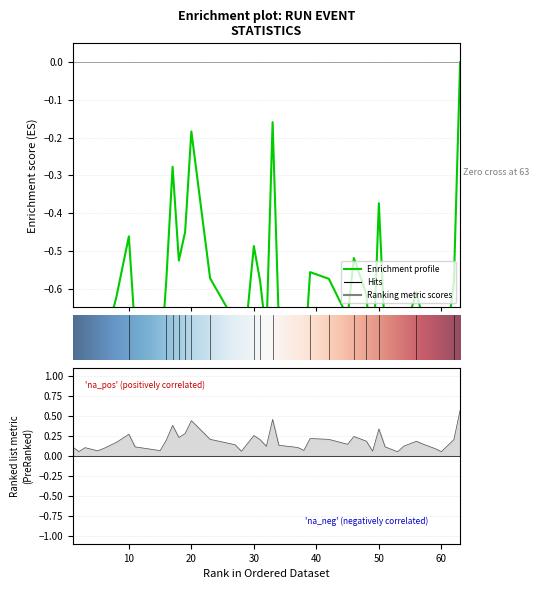

True or false: NumHitEvents and NumEvents intersect in this chart.

False